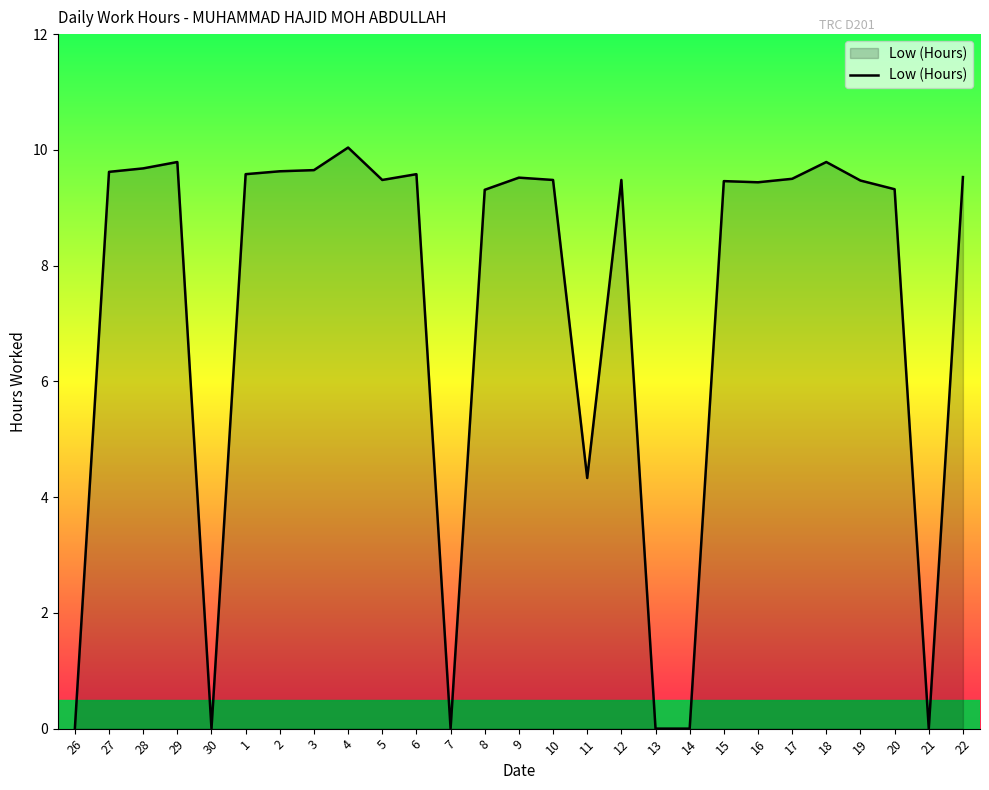

The value at 14 is -3.3. True or false?

False